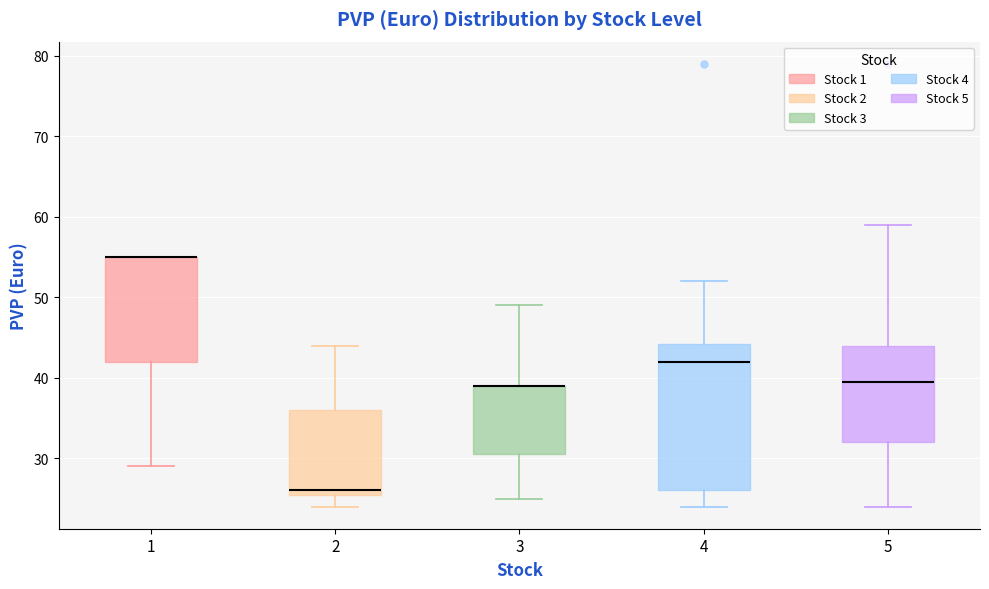

Reading left to right, read every box against the y-axis: the position of its median line, the range the box covers, and the ends of its whiskers. The values are not printed on the chart, so give them approximately, as read against the axis.

1: median 55 (drawn on the box's upper edge), box 42 to 55, whiskers 29 to 55
2: median 26 (just above the box's lower edge), box 26 to 36, whiskers 24 to 44
3: median 39 (drawn on the box's upper edge), box 31 to 39, whiskers 25 to 49
4: median 42, box 26 to 44, whiskers 24 to 52
5: median 40, box 32 to 44, whiskers 24 to 59